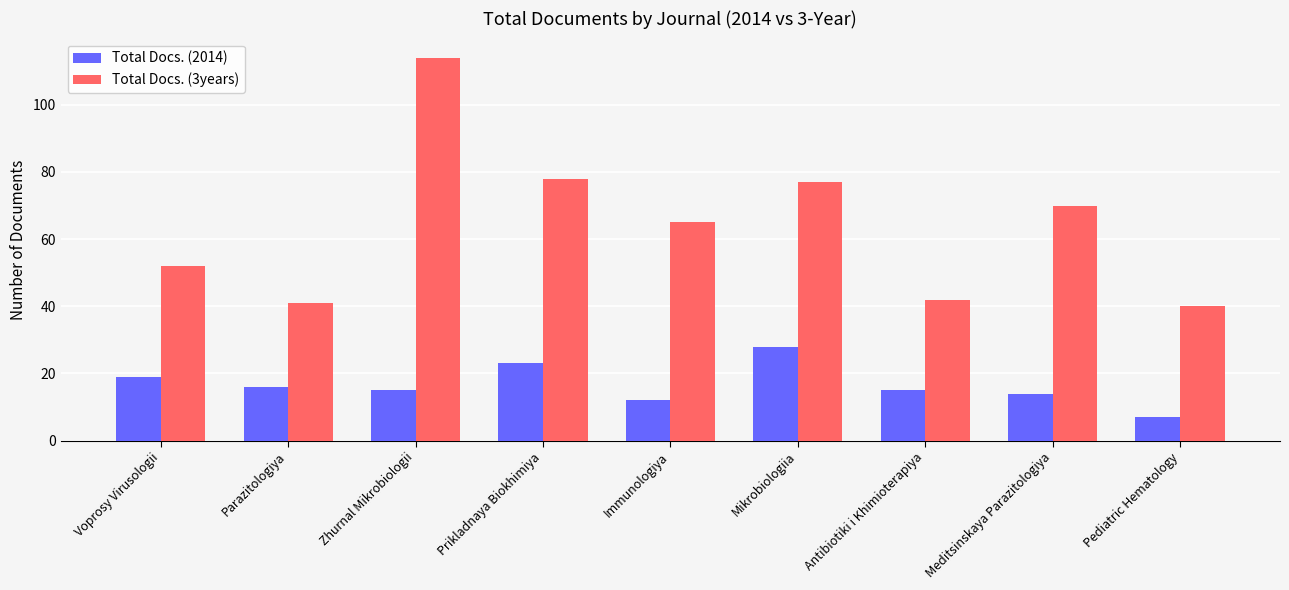

Reading left to right, what are all the values shown in this chart?

Total Docs. (2014): Voprosy Virusologii=19	Parazitologiya=16	Zhurnal Mikrobiologii=15	Prikladnaya Biokhimiya=23	Immunologiya=12	Mikrobiologiia=28	Antibiotiki i Khimioterapiya=15	Meditsinskaya Parazitologiya=14	Pediatric Hematology=7
Total Docs. (3years): Voprosy Virusologii=52	Parazitologiya=41	Zhurnal Mikrobiologii=114	Prikladnaya Biokhimiya=78	Immunologiya=65	Mikrobiologiia=77	Antibiotiki i Khimioterapiya=42	Meditsinskaya Parazitologiya=70	Pediatric Hematology=40